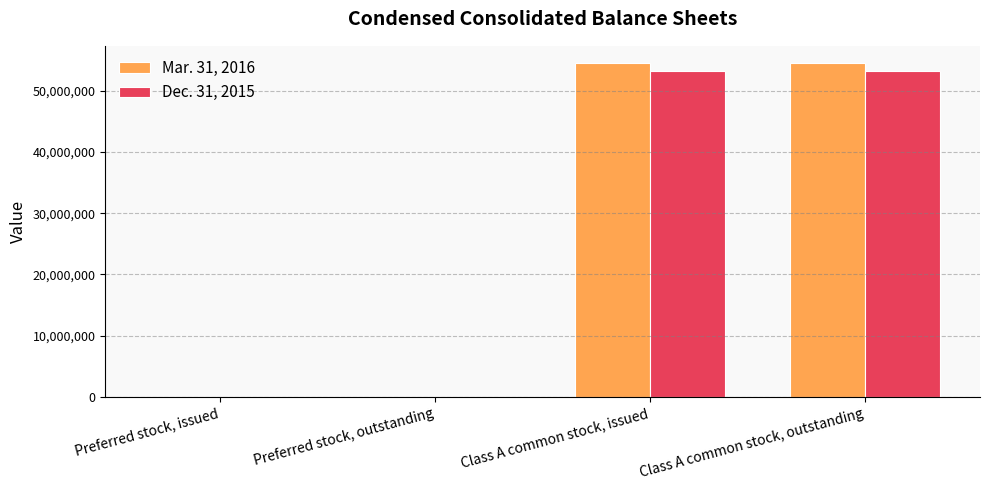

The value of Dec. 31, 2015 at Class A common stock, issued is 53270176. True or false?

True